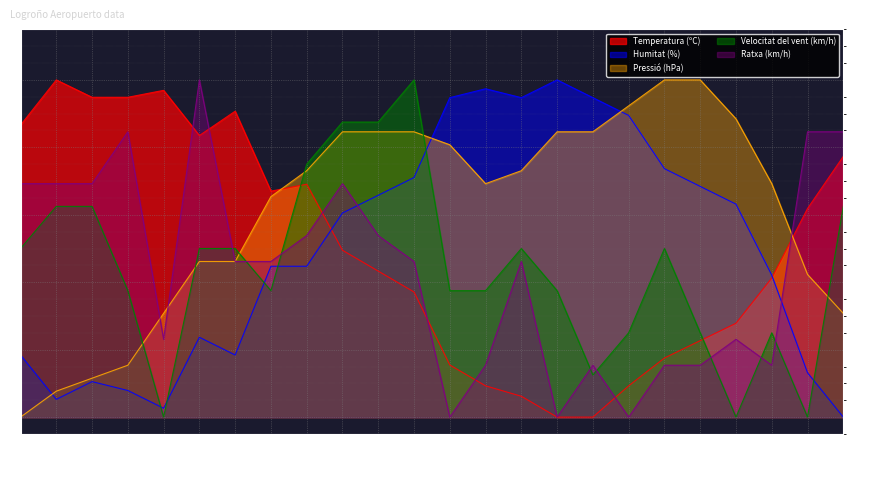

At which label does Pressió (hPa) reach its peak?

01:00